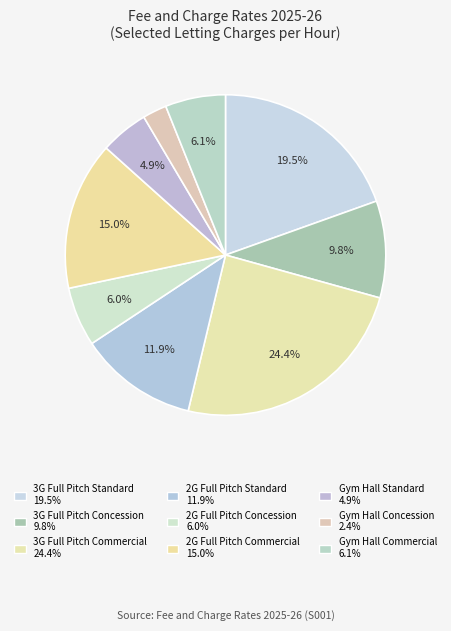

Between 2G Full Pitch Concession and 3G Full Pitch Standard, which is larger?

3G Full Pitch Standard